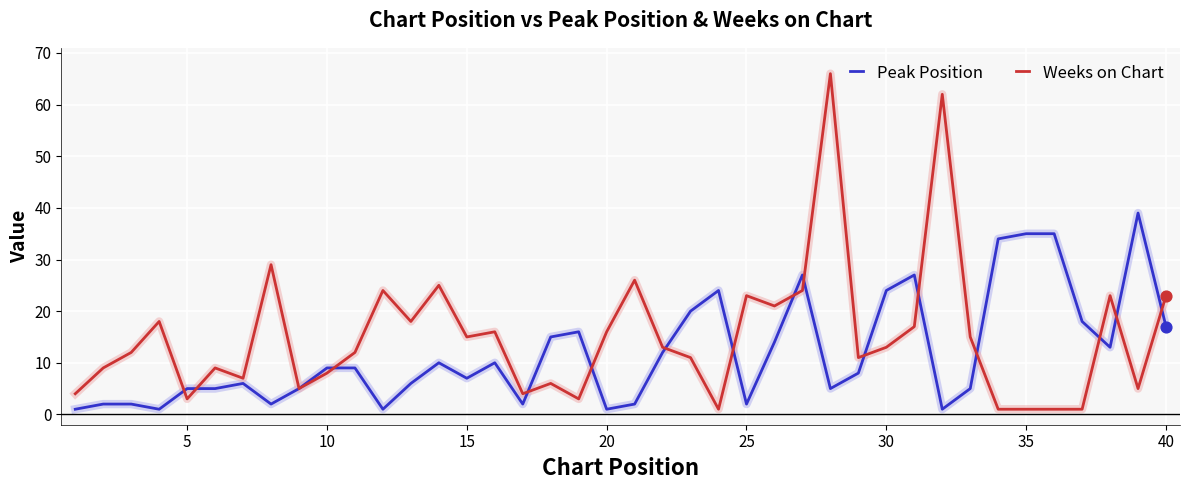

Which series has the widest spread of values?

Weeks on Chart